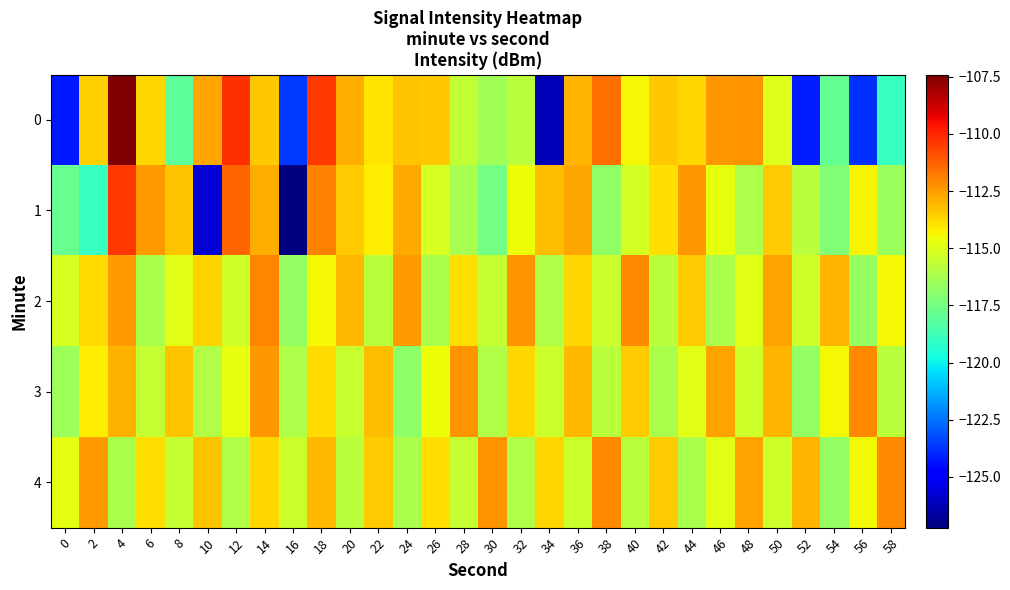

Which series has the largest total across all categories?

2